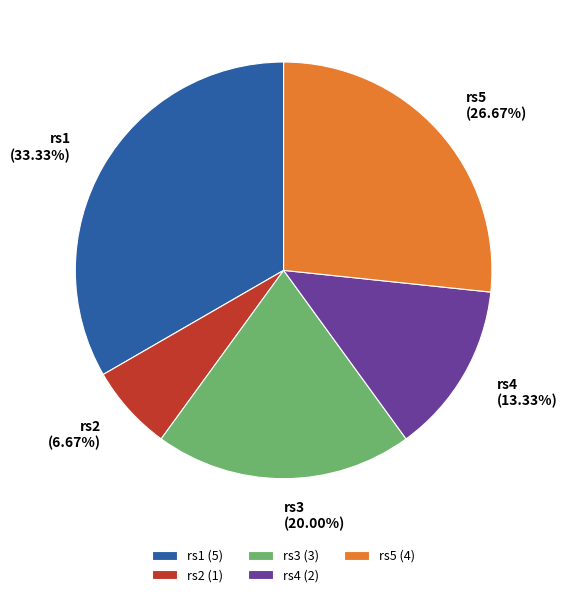

Which slice is the largest?

rs1